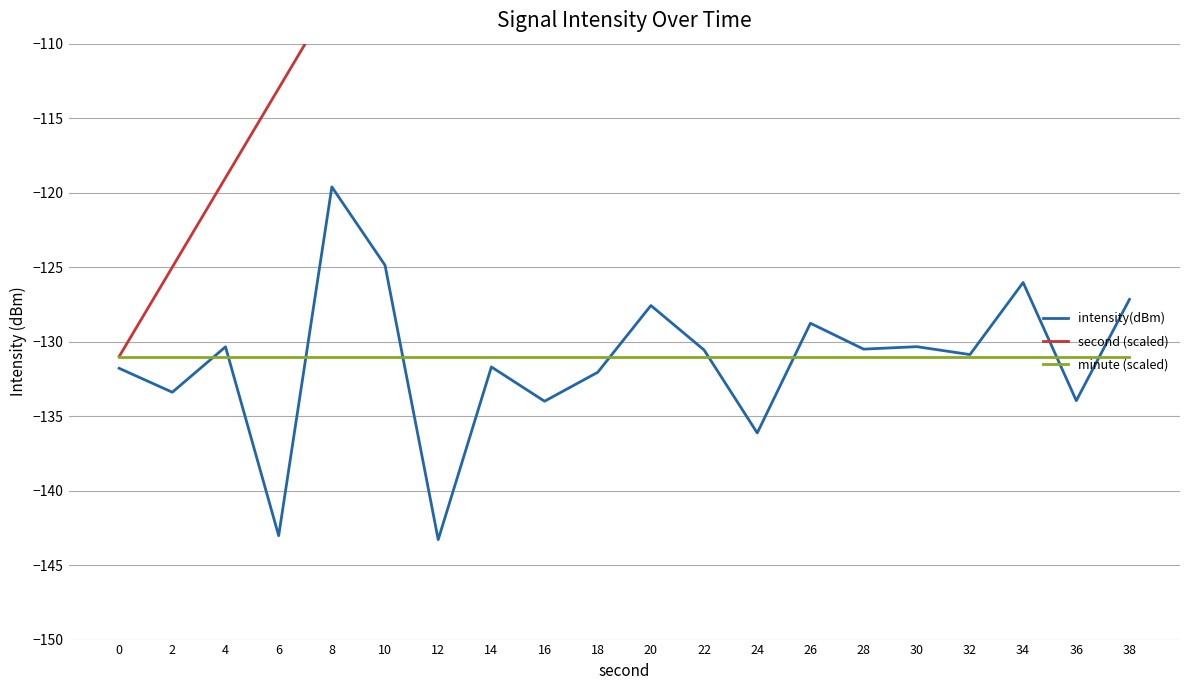

At which category is the sum across all series the highest?

38